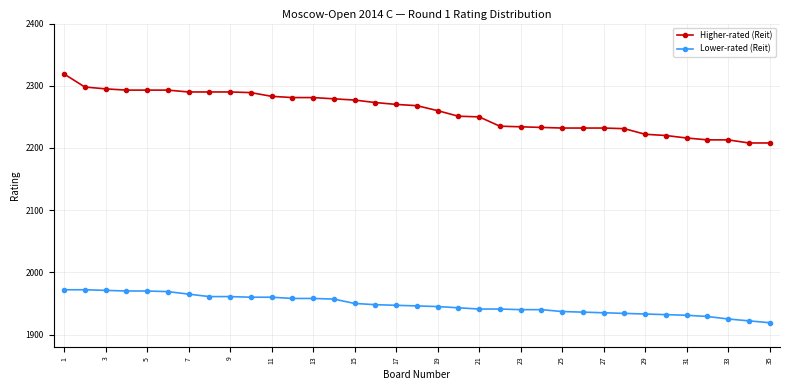

How many lines are shown in the chart?

2